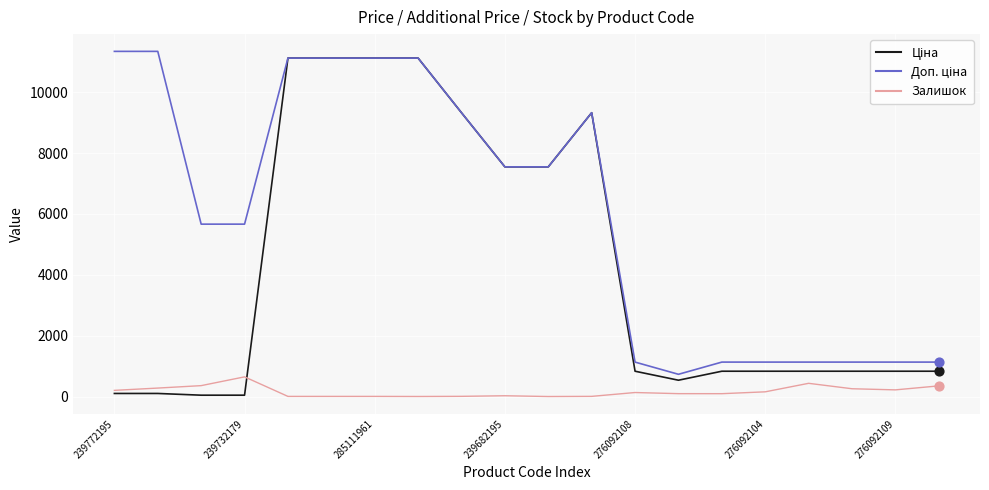

What is the greatest value displayed?

11334.0